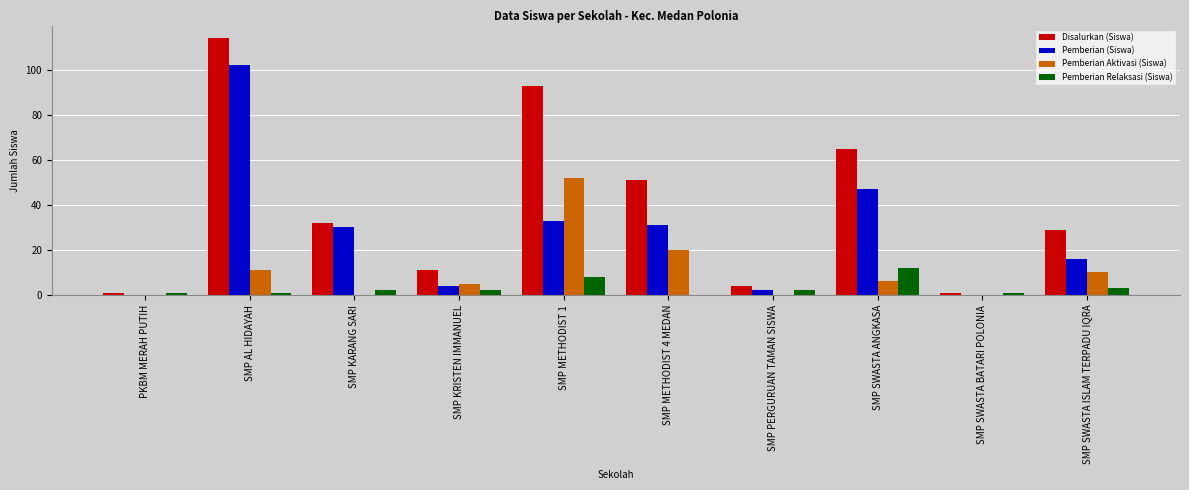

Reading right to left, what are all the values shown in this chart?

Disalurkan (Siswa): SMP SWASTA ISLAM TERPADU IQRA=29	SMP SWASTA BATARI POLONIA=1	SMP SWASTA ANGKASA=65	SMP PERGURUAN TAMAN SISWA=4	SMP METHODIST 4 MEDAN=51	SMP METHODIST 1=93	SMP KRISTEN IMMANUEL=11	SMP KARANG SARI=32	SMP AL HIDAYAH=114	PKBM MERAH PUTIH=1
Pemberian (Siswa): SMP SWASTA ISLAM TERPADU IQRA=16	SMP SWASTA BATARI POLONIA=0	SMP SWASTA ANGKASA=47	SMP PERGURUAN TAMAN SISWA=2	SMP METHODIST 4 MEDAN=31	SMP METHODIST 1=33	SMP KRISTEN IMMANUEL=4	SMP KARANG SARI=30	SMP AL HIDAYAH=102	PKBM MERAH PUTIH=0
Pemberian Aktivasi (Siswa): SMP SWASTA ISLAM TERPADU IQRA=10	SMP SWASTA BATARI POLONIA=0	SMP SWASTA ANGKASA=6	SMP PERGURUAN TAMAN SISWA=0	SMP METHODIST 4 MEDAN=20	SMP METHODIST 1=52	SMP KRISTEN IMMANUEL=5	SMP KARANG SARI=0	SMP AL HIDAYAH=11	PKBM MERAH PUTIH=0
Pemberian Relaksasi (Siswa): SMP SWASTA ISLAM TERPADU IQRA=3	SMP SWASTA BATARI POLONIA=1	SMP SWASTA ANGKASA=12	SMP PERGURUAN TAMAN SISWA=2	SMP METHODIST 4 MEDAN=0	SMP METHODIST 1=8	SMP KRISTEN IMMANUEL=2	SMP KARANG SARI=2	SMP AL HIDAYAH=1	PKBM MERAH PUTIH=1